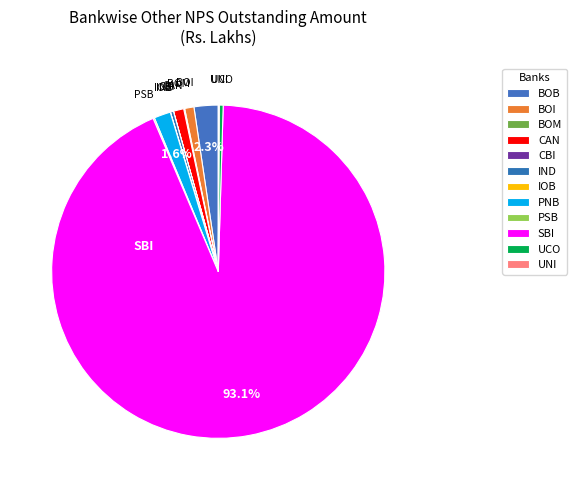

Is it true that CAN is 11% of the pie?

False